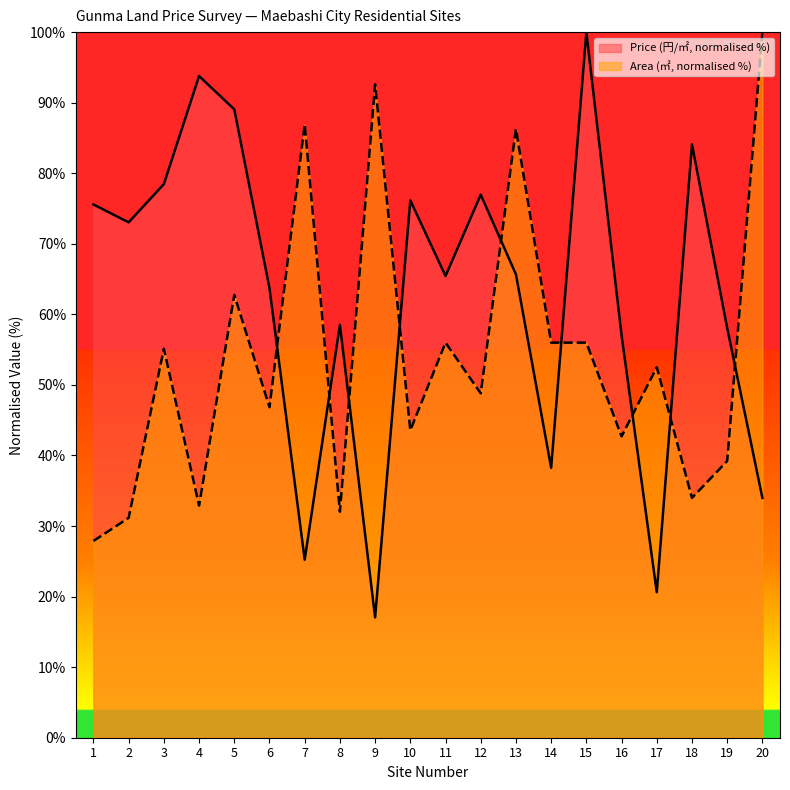

Read the Area (㎡) value at 2.

31.2